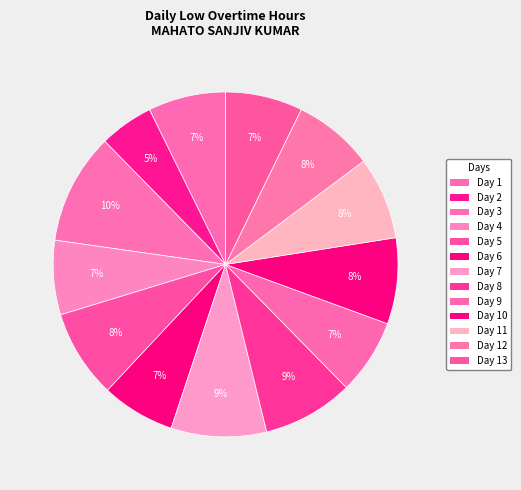

How many slices are in this pie chart?

13